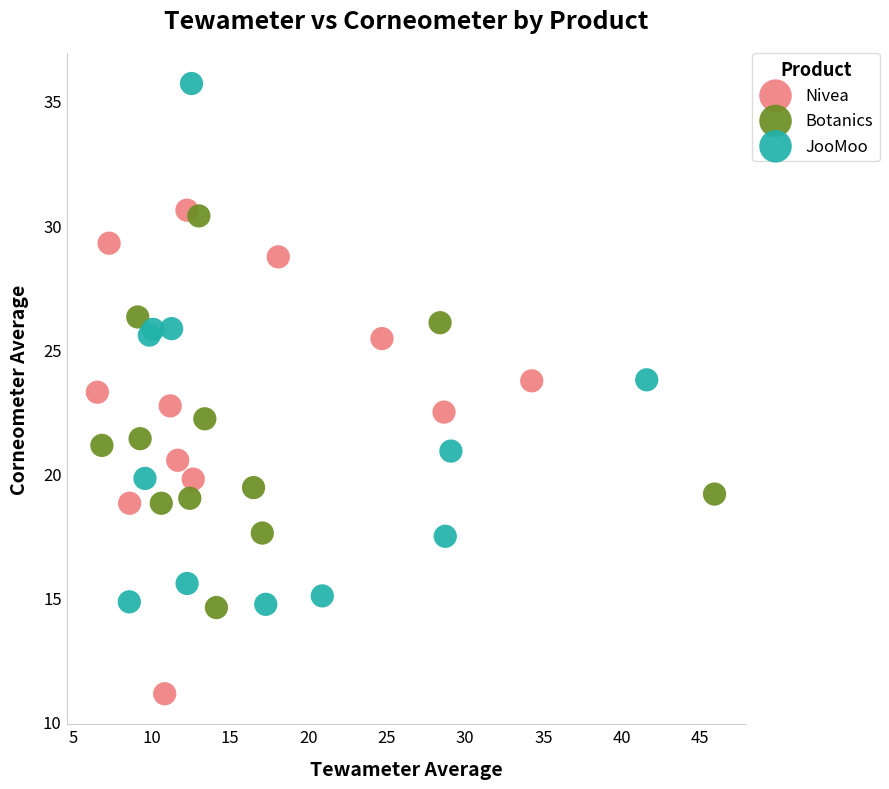

What are all the series names shown in the legend?

Nivea, Botanics, JooMoo